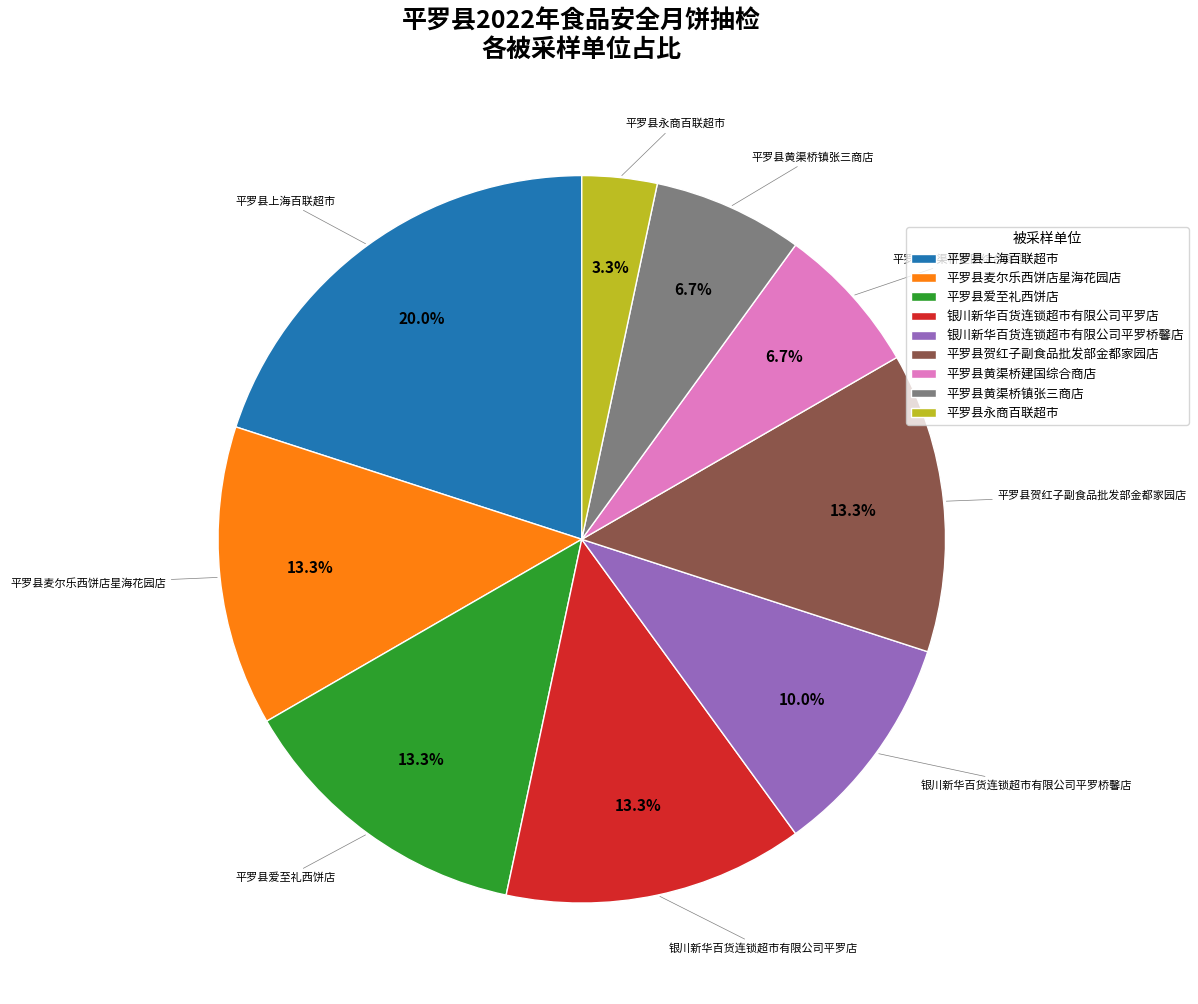

Is 平罗县黄渠桥建国综合商店 the majority of the pie?

No